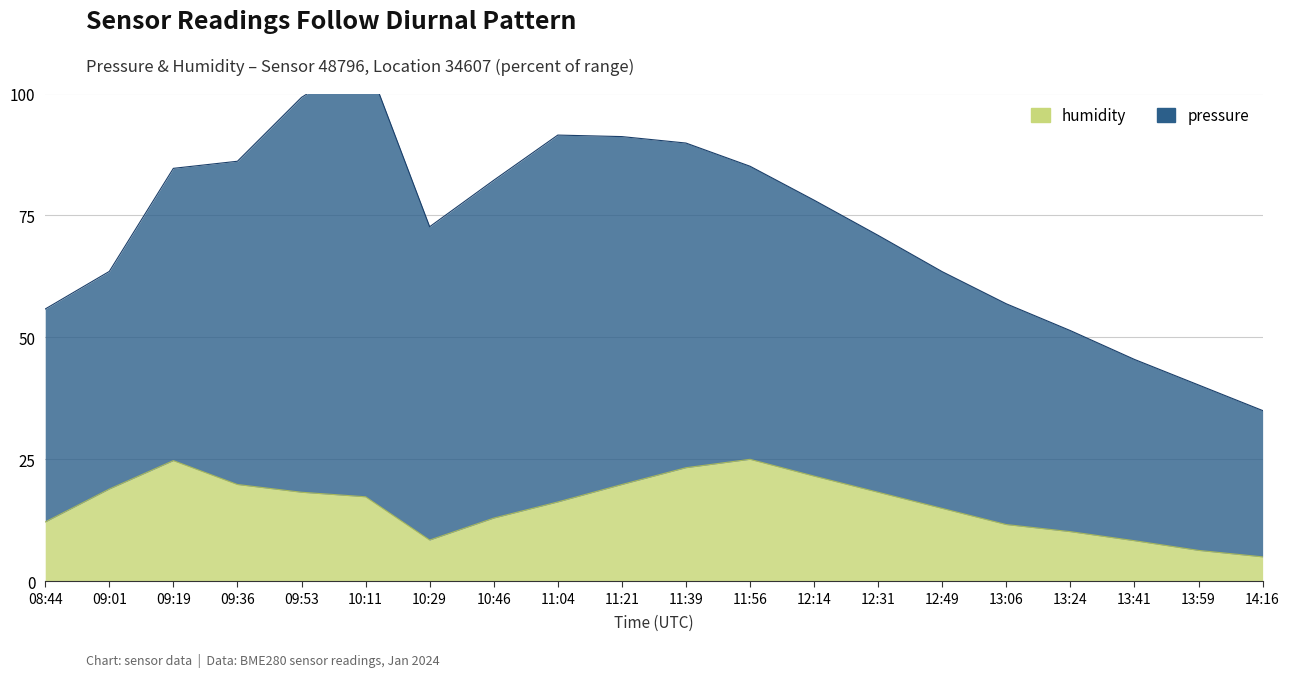

What is the average value?

15.7